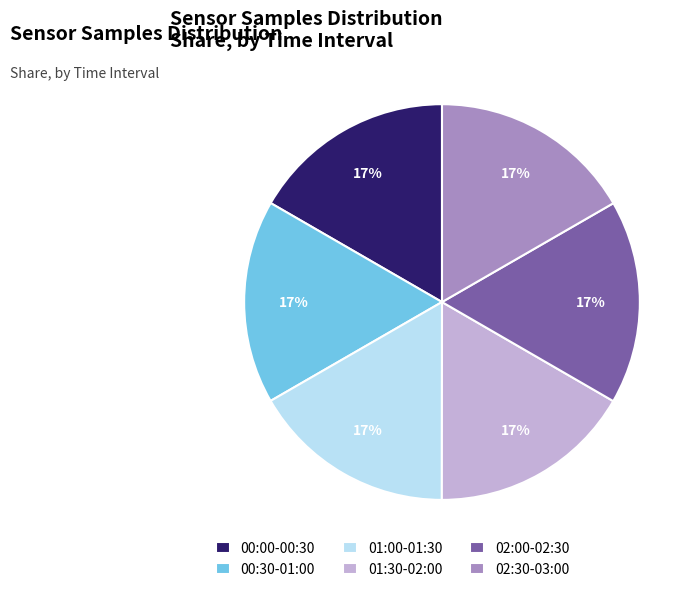

Is it true that 00:30-01:00 is 10% of the pie?

False